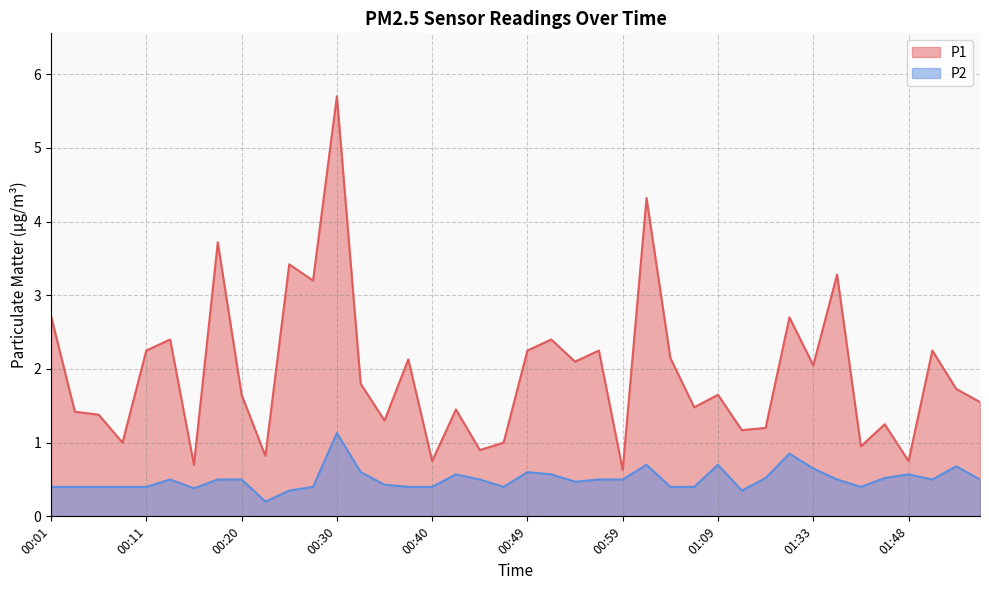

The value of P1 at 01:43 is 0.9. True or false?

True